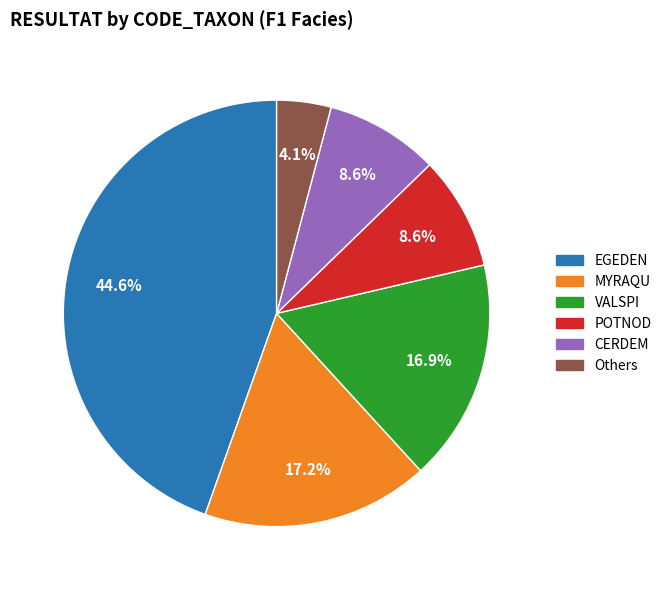

Does any single category account for the majority?

No